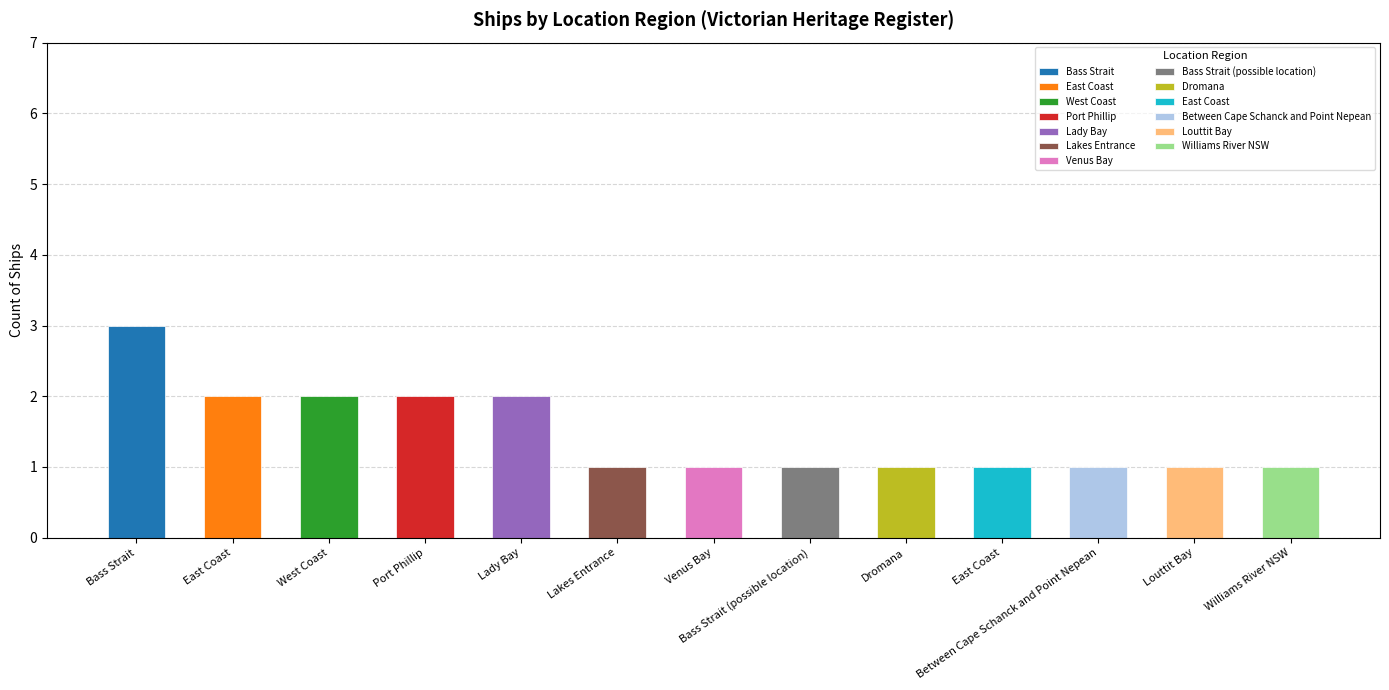

What is the change in value from West Coast to Dromana, Port Phillip?

-1